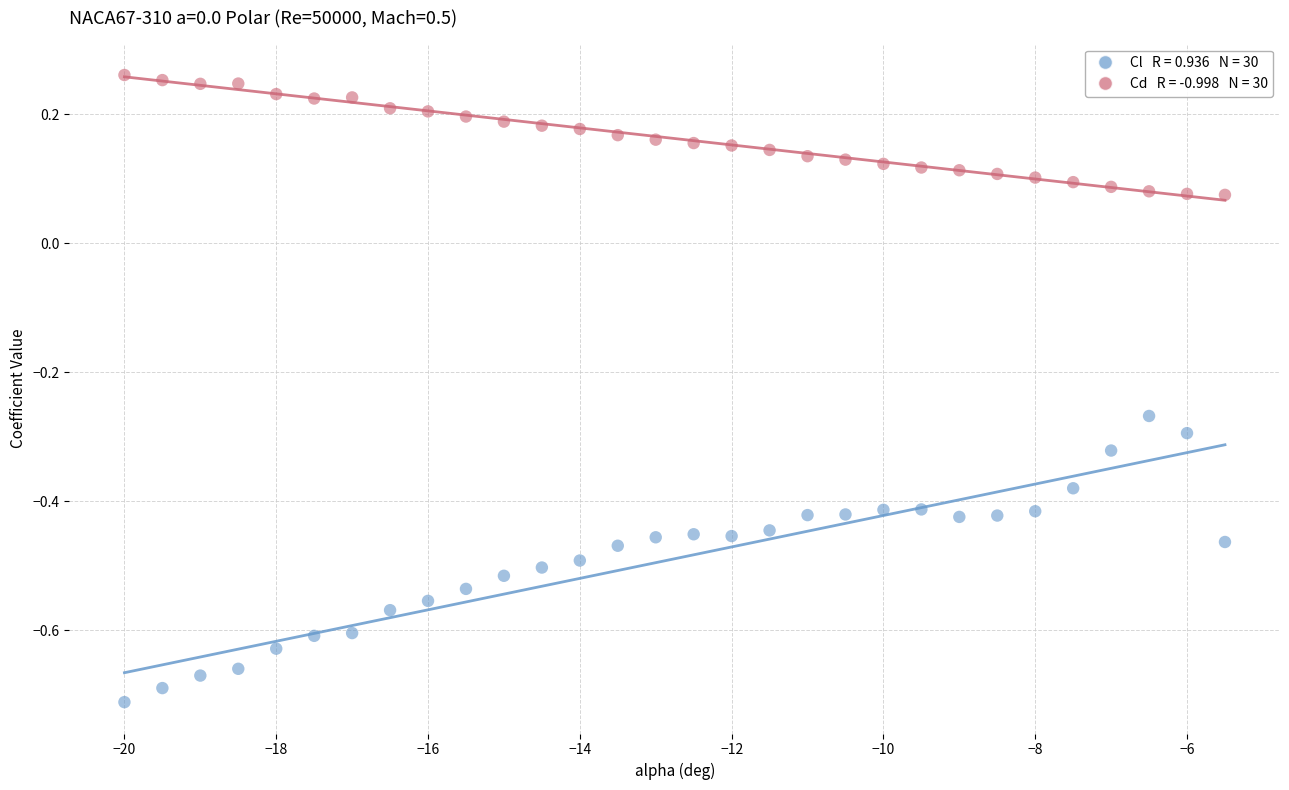

Across all data points, what is the range of X values (max minus min)?

14.5